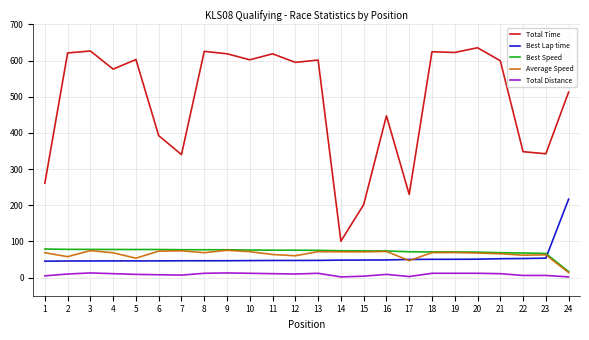

What is the difference between the highest and lowest values at 8?

613.6